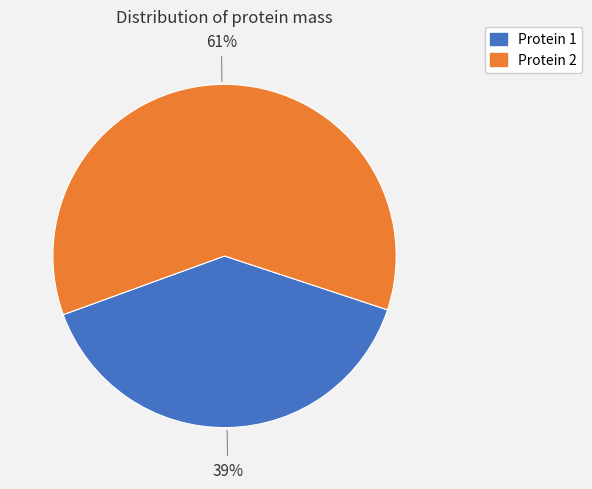

Is there any slice that represents more than half of the pie?

Yes